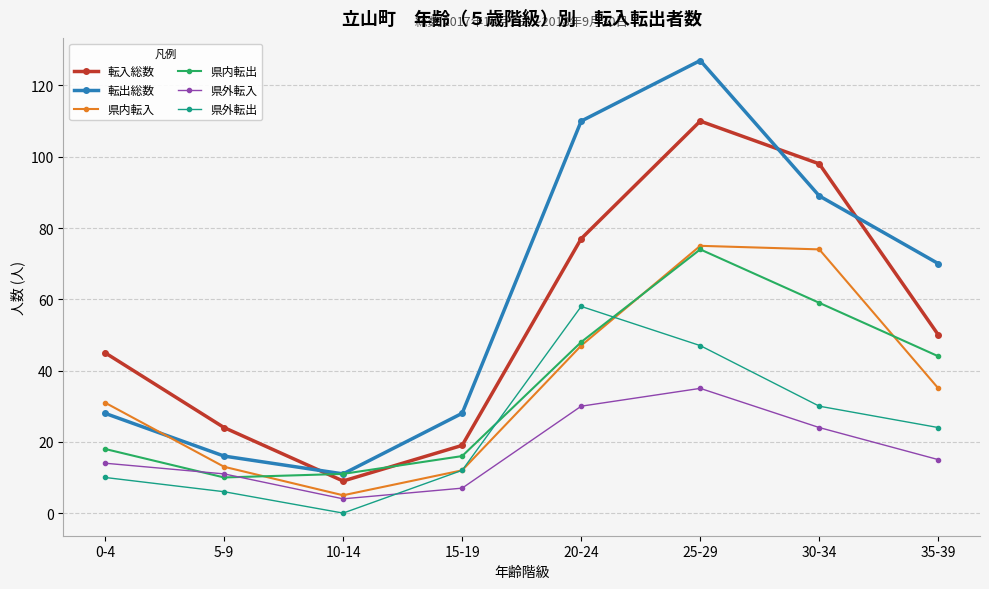

How many values in the 転出総数 series are below 70?

4